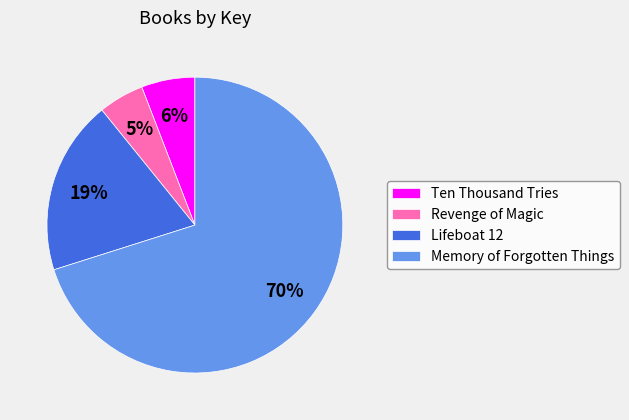

To the nearest percent, what percentage of the pie is Lifeboat 12?

19%